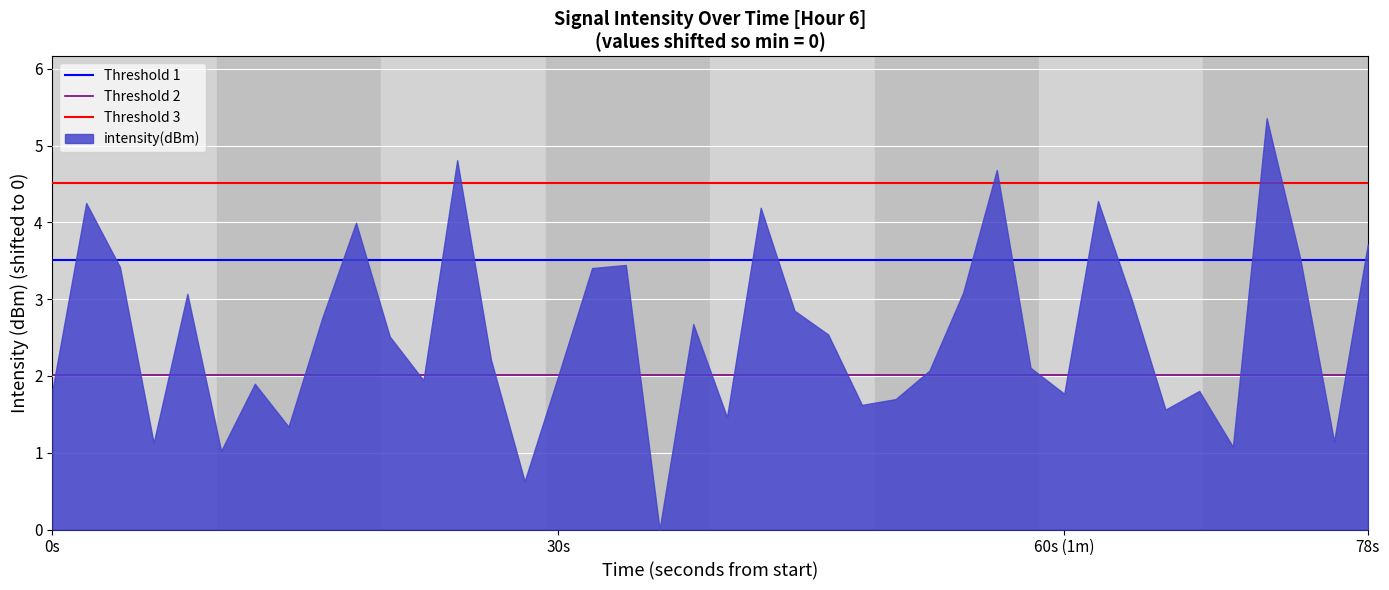

What is the greatest value displayed?

5.4